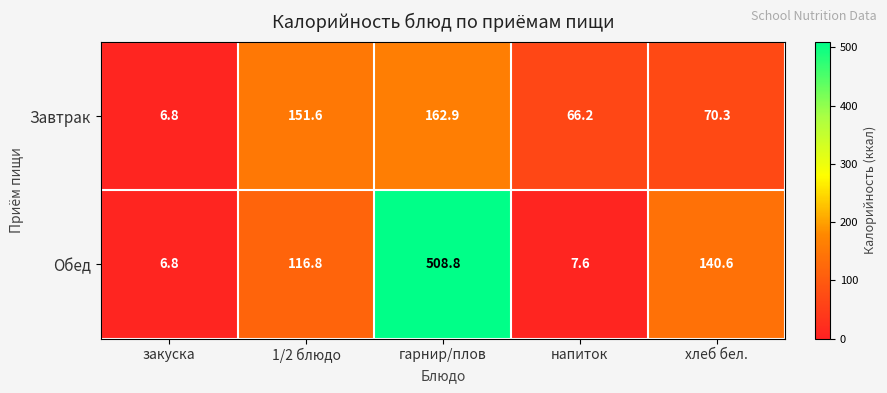

Between гарнир/плов and хлеб бел., which series saw the biggest shift?

Обед